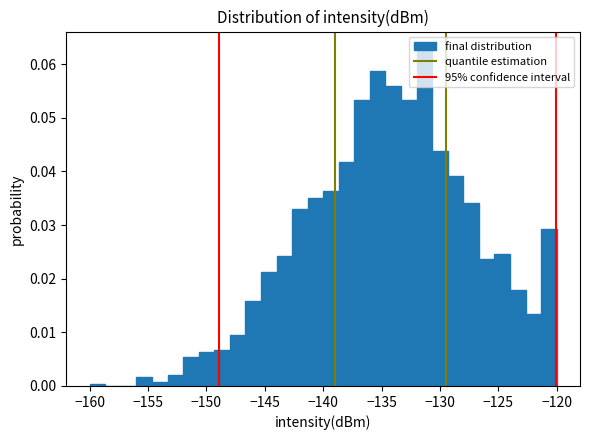

Read against the x-axis, roughly where is the centre of the tallest bar?

-131.5